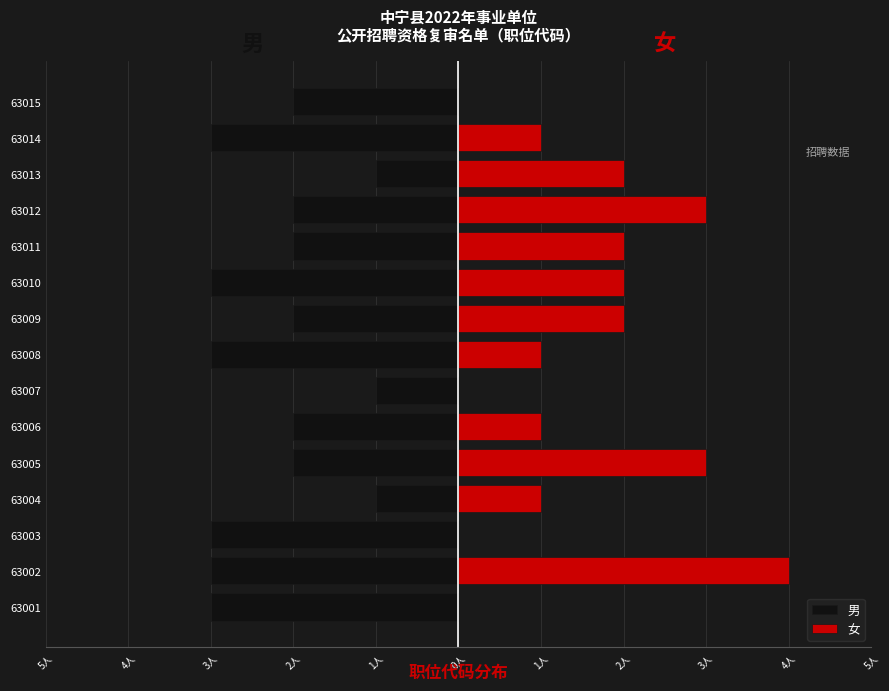

Does the chart contain stacked bars?

No